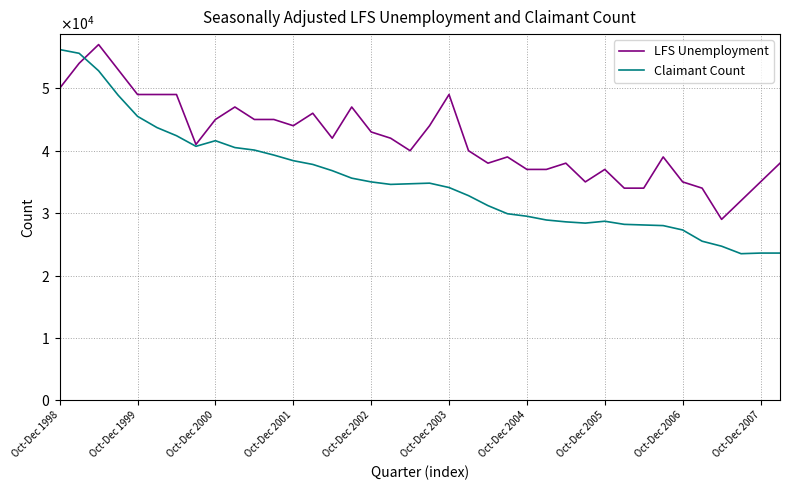

What are all the series names shown in the legend?

LFS Unemployment, Claimant Count